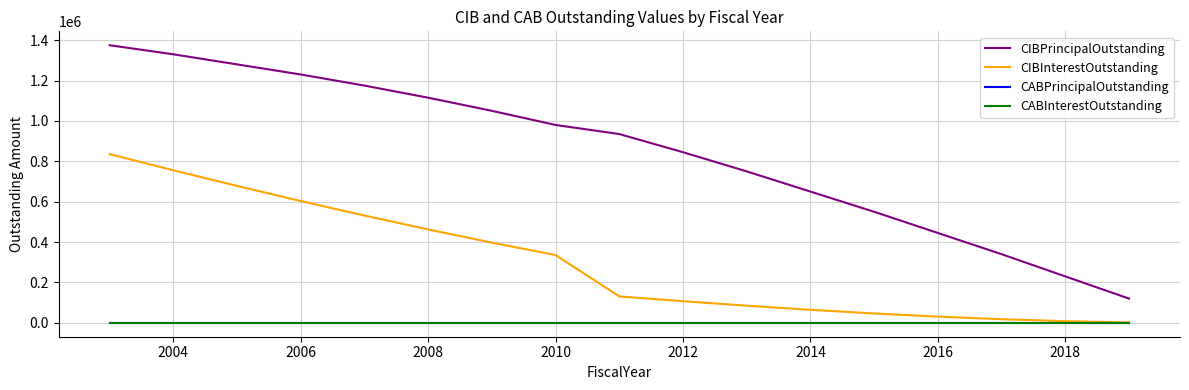

Which series has the largest range (max minus min)?

CIBPrincipalOutstanding